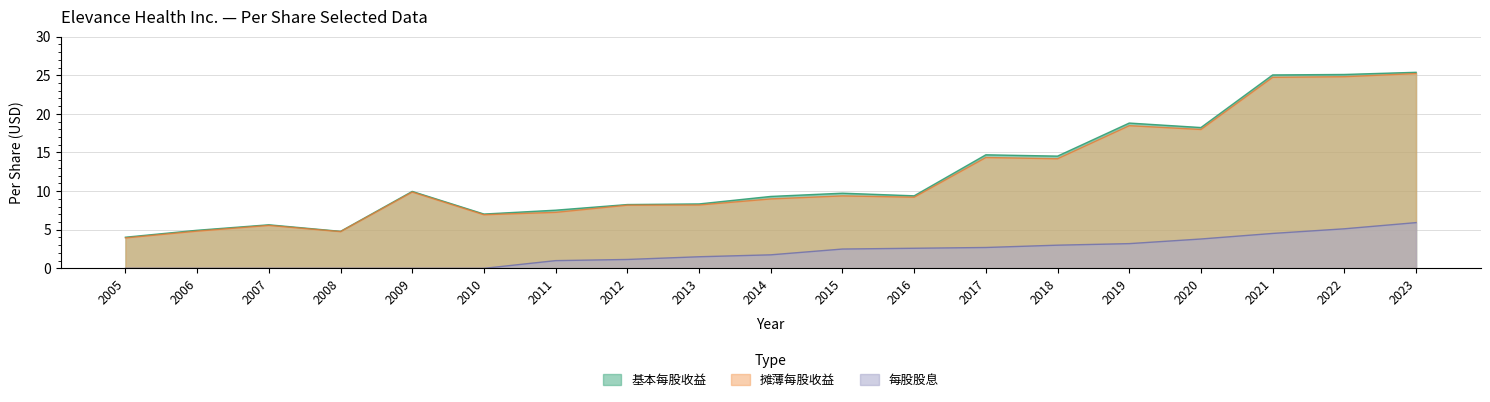

The value of 摊薄每股收益 at 2023 is 8.8. True or false?

False